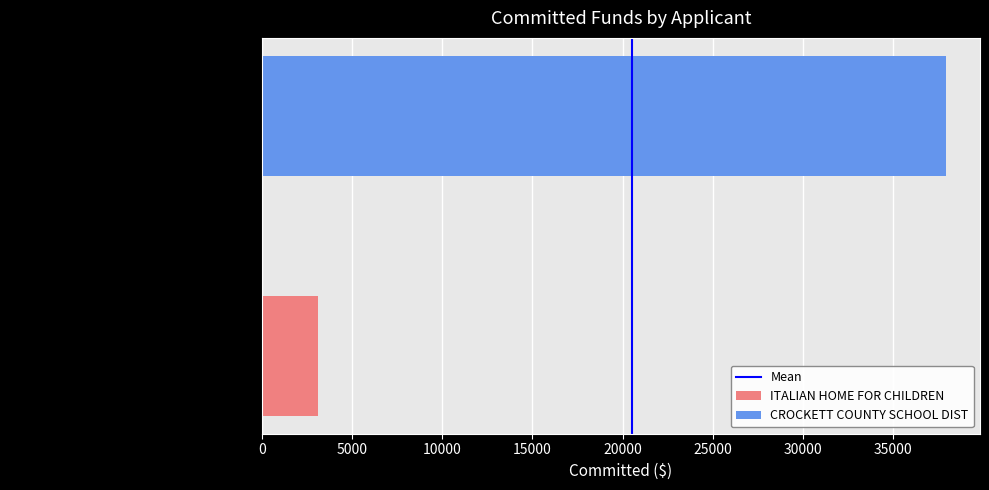

What is the minimum value shown in the chart?

3076.5